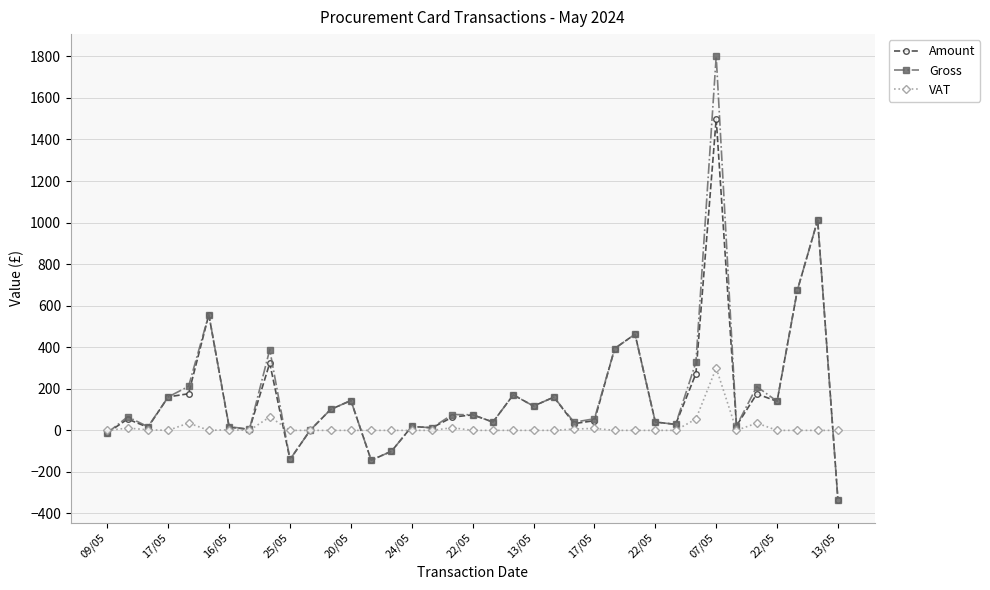

Rank the series by their maximum value, from highest to lowest.

Gross, Amount, VAT